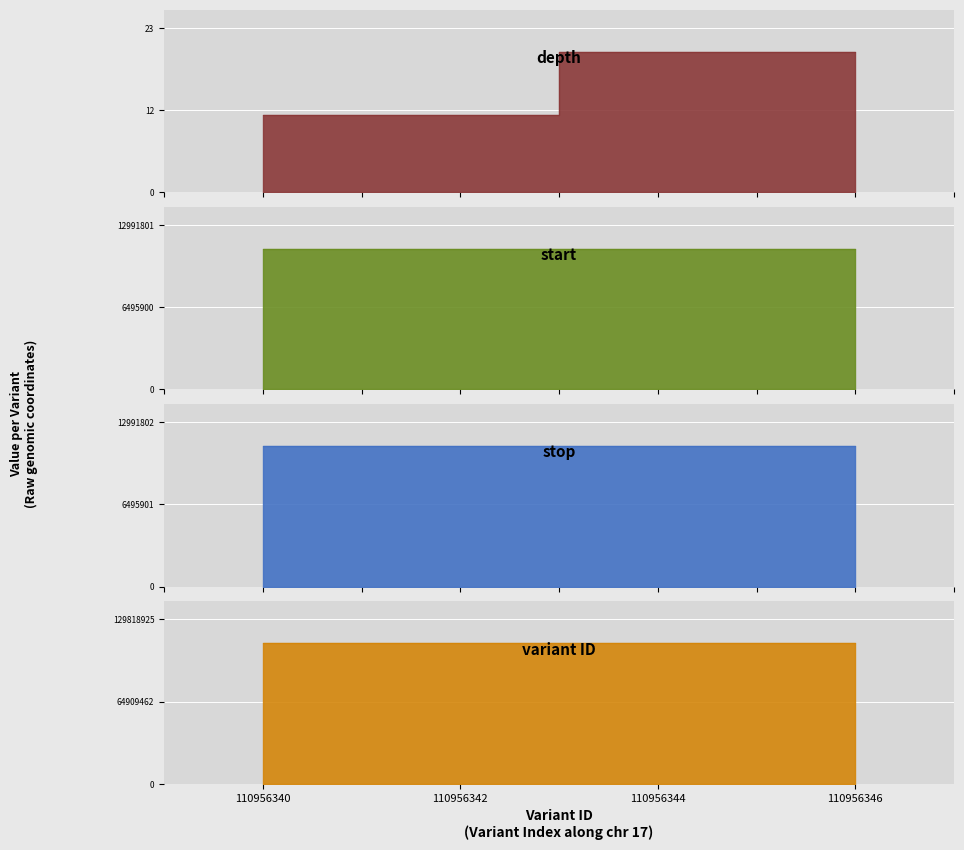

Does the chart display data point markers on the line(s)?

No